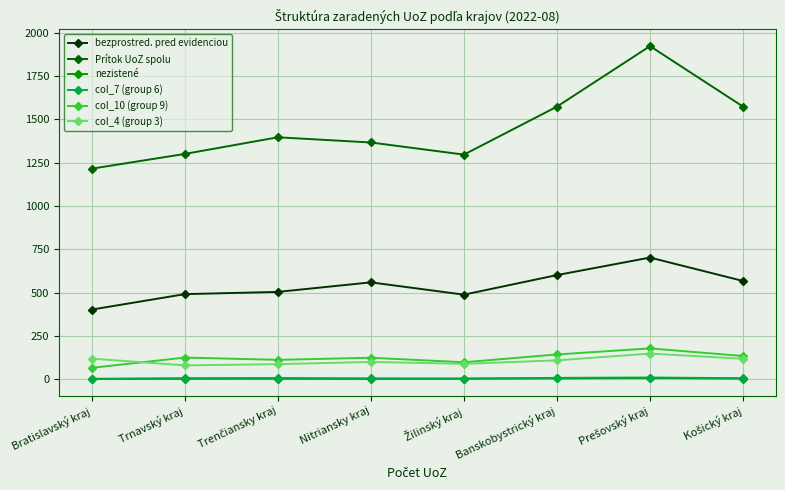

What is the label of the 8th point from the right?

Bratislavský kraj